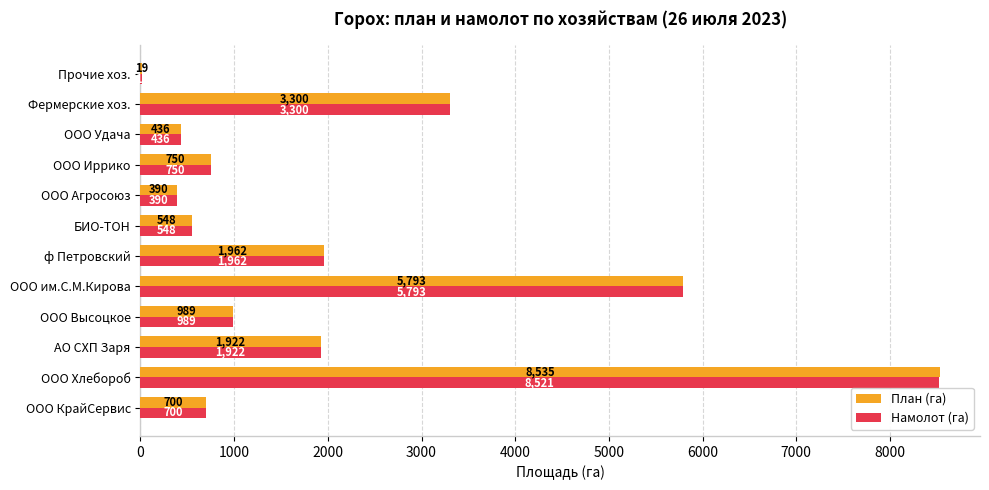

What are all the series names shown in the legend?

План (га), Намолот (га)